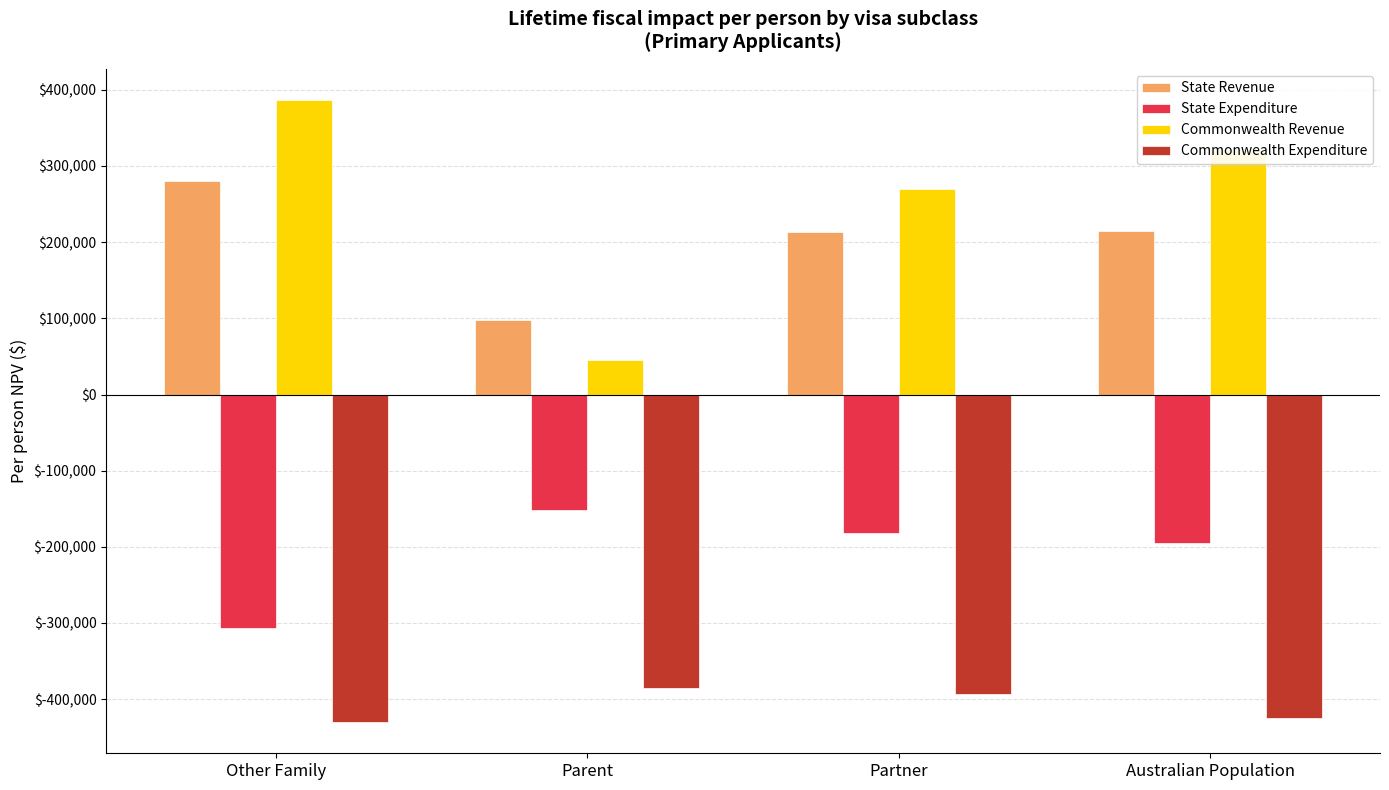

What position from the left is Australian Population?

4